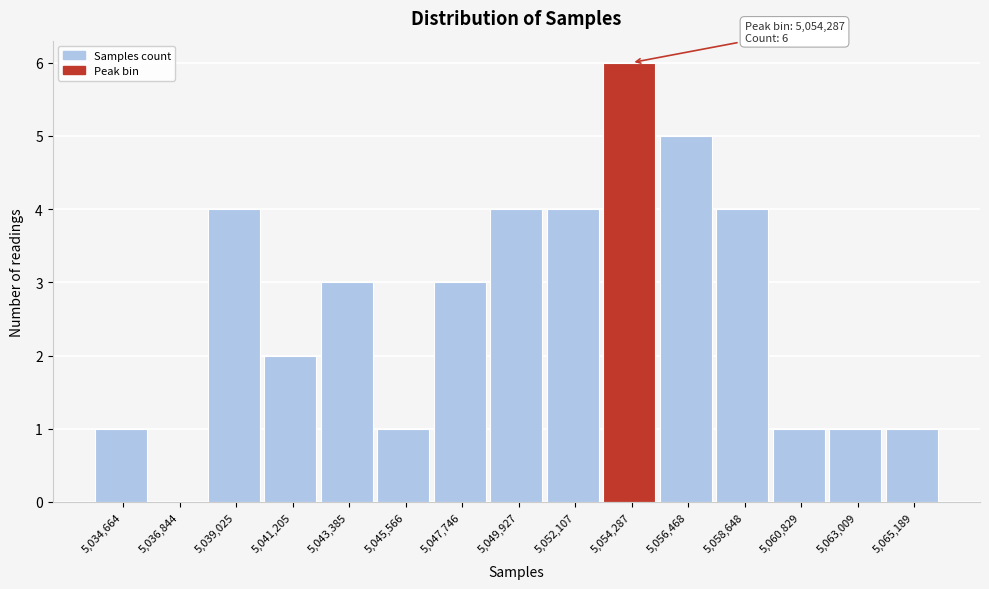

Over which range of the x-axis is the bar tallest?

5053000 to 5055500